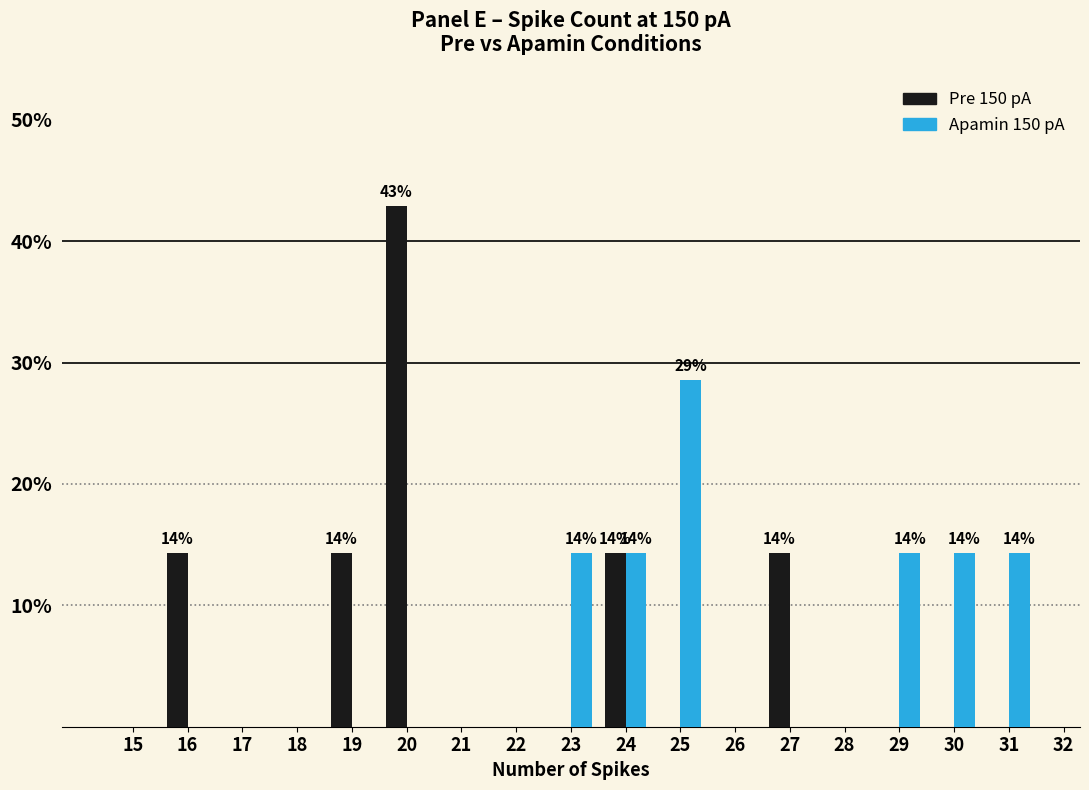

The Pre 150 pA series shows 0.0 at 31. True or false?

True